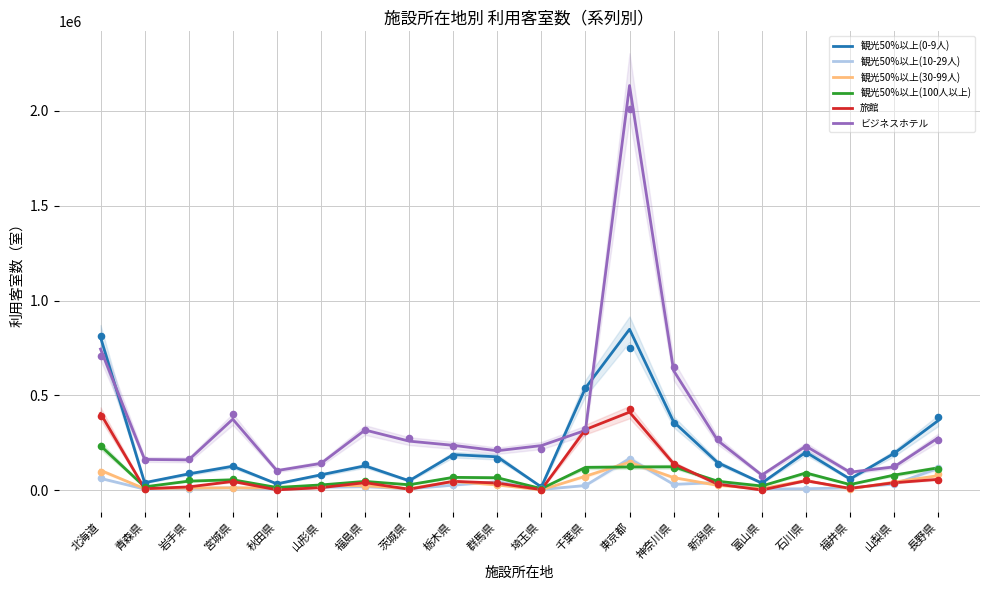

Is the value of 観光50%以上(10-29人) at 宮城県 greater than the value of 旅館 at 山梨県?

No